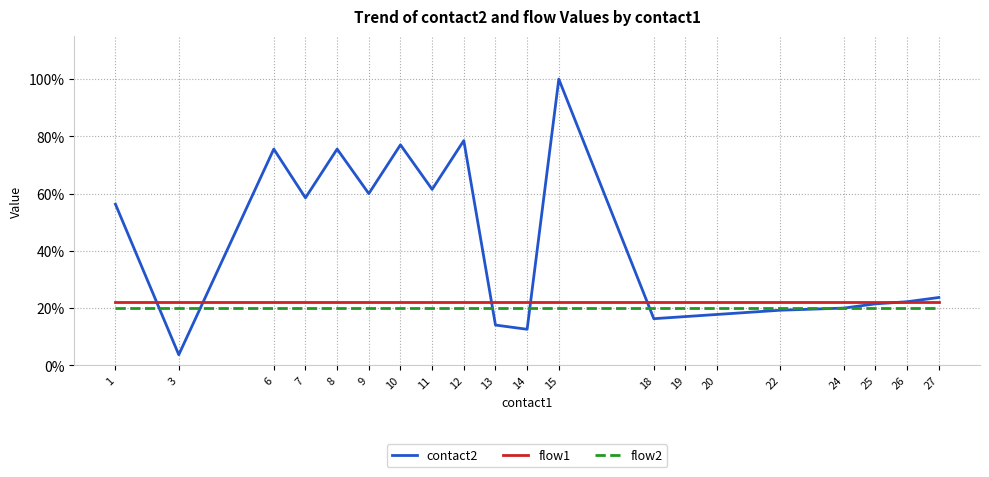

Reading left to right, list all the values displayed in this chart.

contact2: 1=0.6	3=0.0	6=0.8	7=0.6	8=0.8	9=0.6	10=0.8	11=0.6	12=0.8	13=0.1	14=0.1	15=1.0	18=0.2	19=0.2	20=0.2	22=0.2	24=0.2	25=0.2	26=0.2	27=0.2
flow1: 1=0.2	3=0.2	6=0.2	7=0.2	8=0.2	9=0.2	10=0.2	11=0.2	12=0.2	13=0.2	14=0.2	15=0.2	18=0.2	19=0.2	20=0.2	22=0.2	24=0.2	25=0.2	26=0.2	27=0.2
flow2: 1=0.2	3=0.2	6=0.2	7=0.2	8=0.2	9=0.2	10=0.2	11=0.2	12=0.2	13=0.2	14=0.2	15=0.2	18=0.2	19=0.2	20=0.2	22=0.2	24=0.2	25=0.2	26=0.2	27=0.2